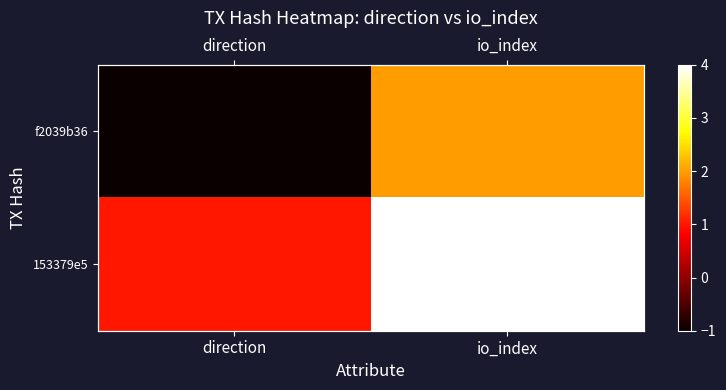

What is the sum of the 153379e5 values at io_index and direction?

5